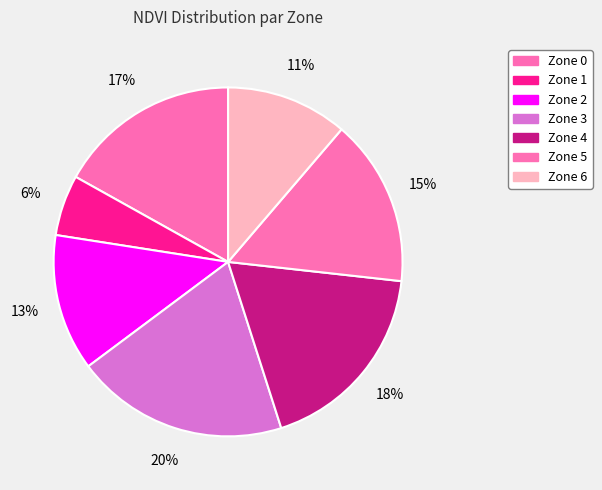

Rank the categories by value from lowest to highest.

Zone 1, Zone 6, Zone 2, Zone 5, Zone 0, Zone 4, Zone 3